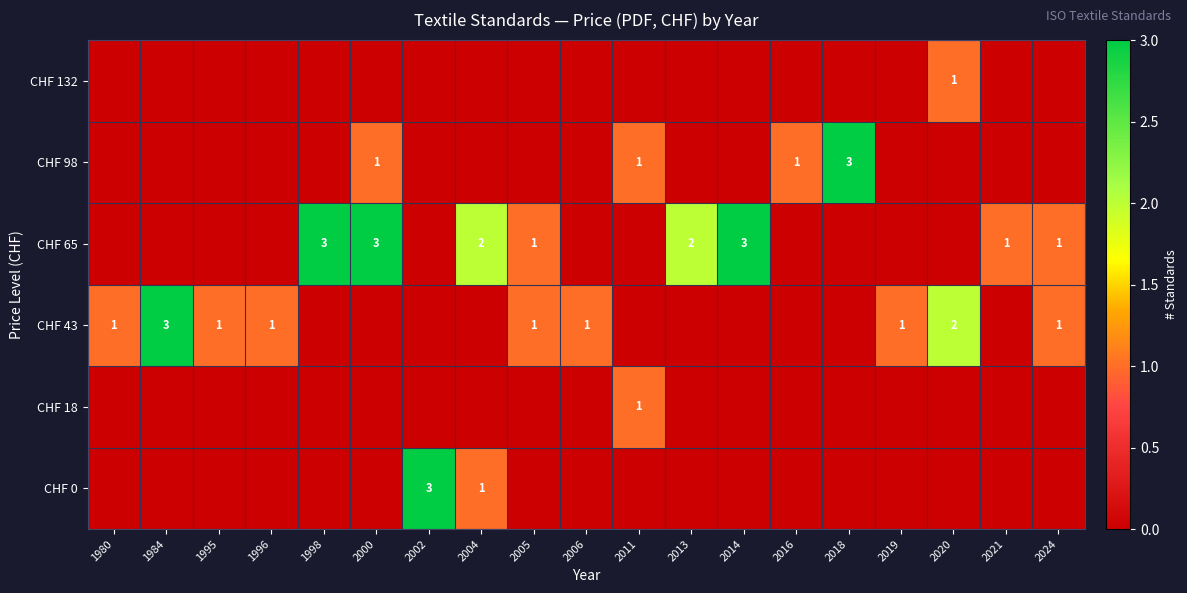

True or false: CHF 43 has a value of 0 at 1980.

False